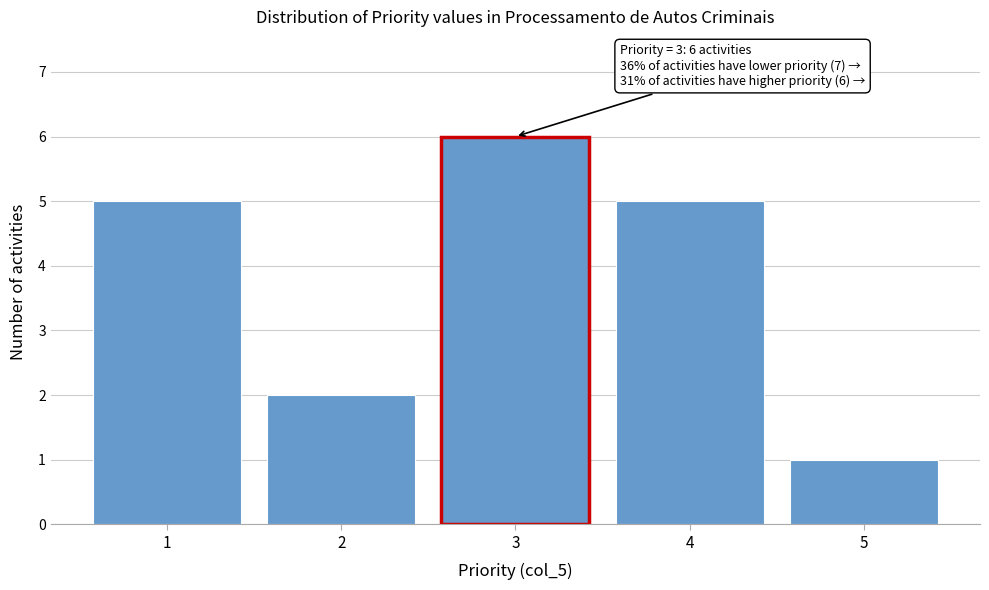

Reading left to right, list all the values displayed in this chart.

5	2	6	5	1